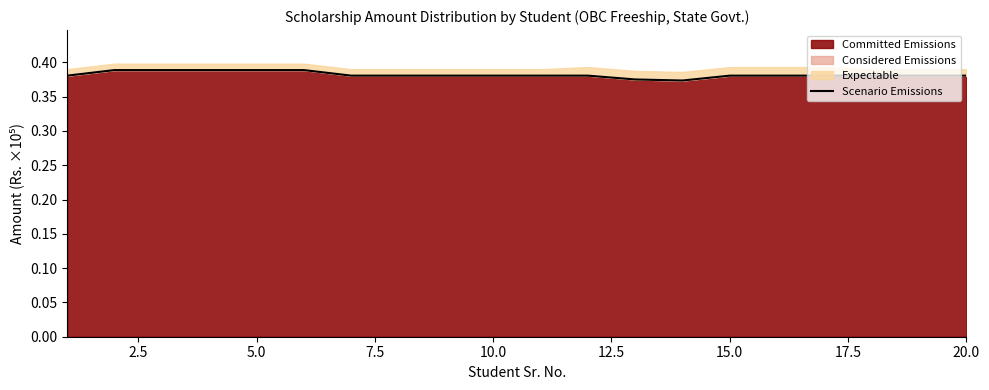

Is it true that Committed Emissions equals 0.1 at 5.0?

False